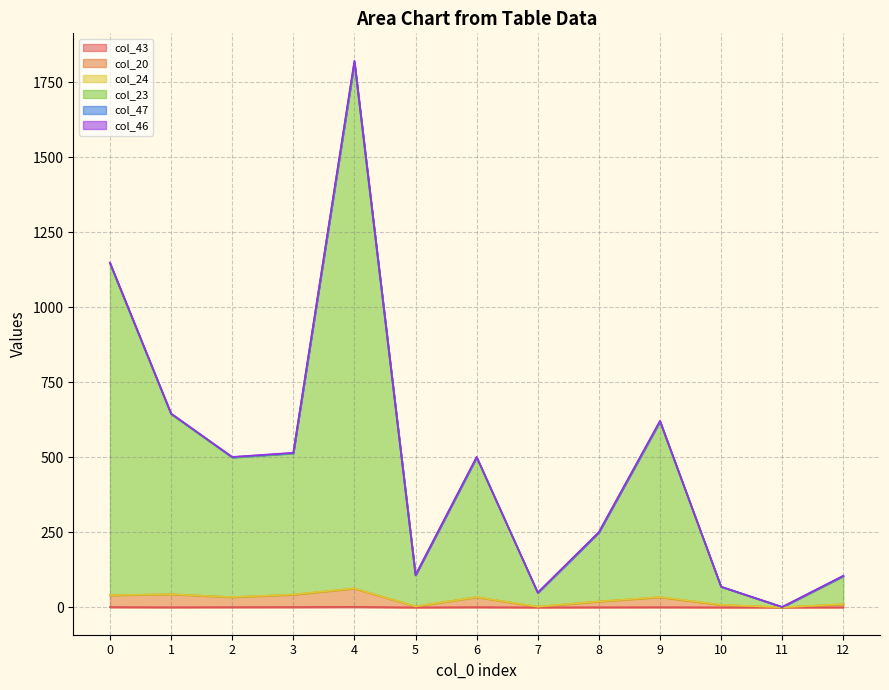

Between 3 and 10, which is larger?

3